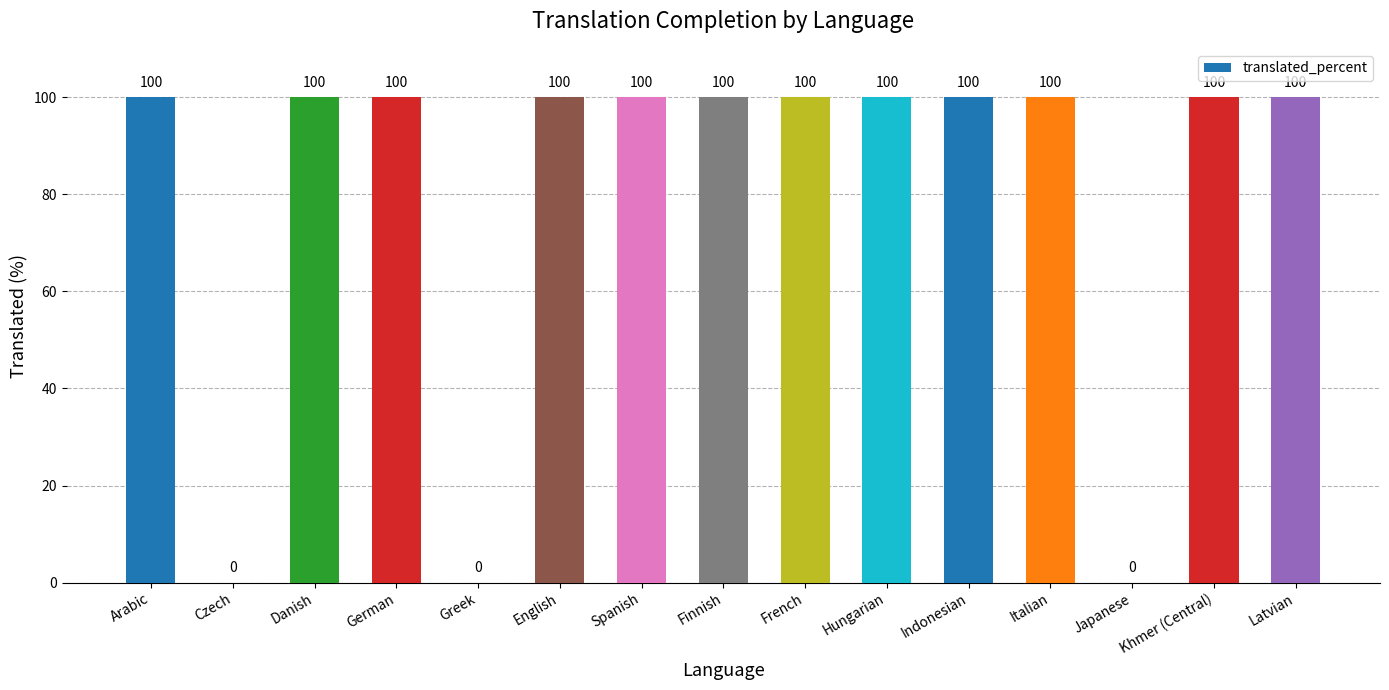

What is the sum of the values at Latvian and Danish?

200